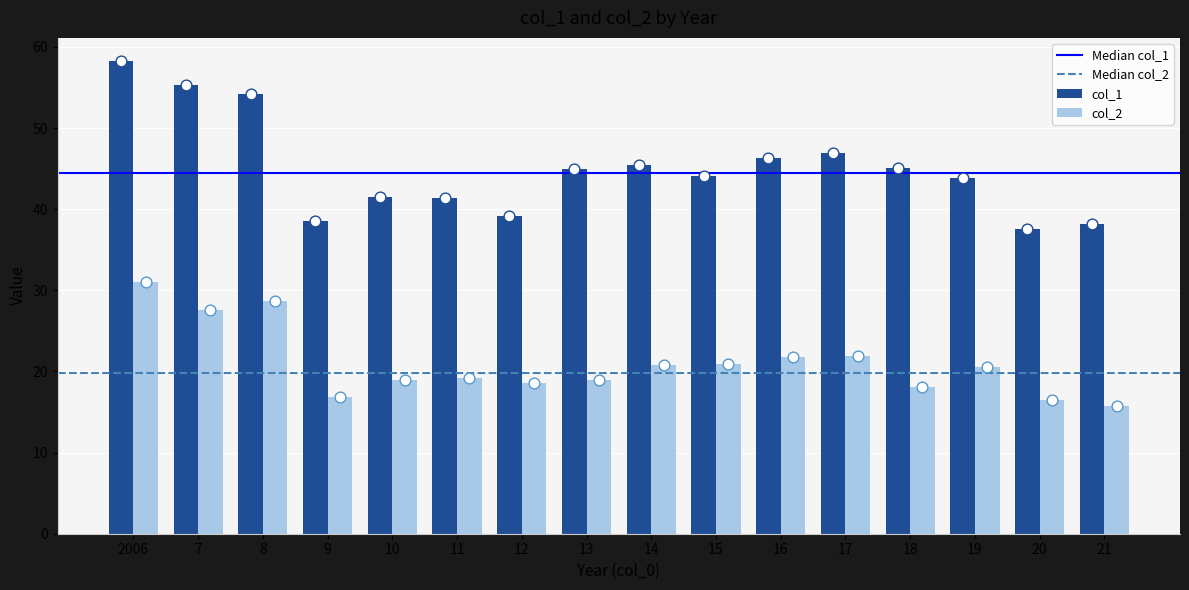

Which series has the largest total across all categories?

col_1